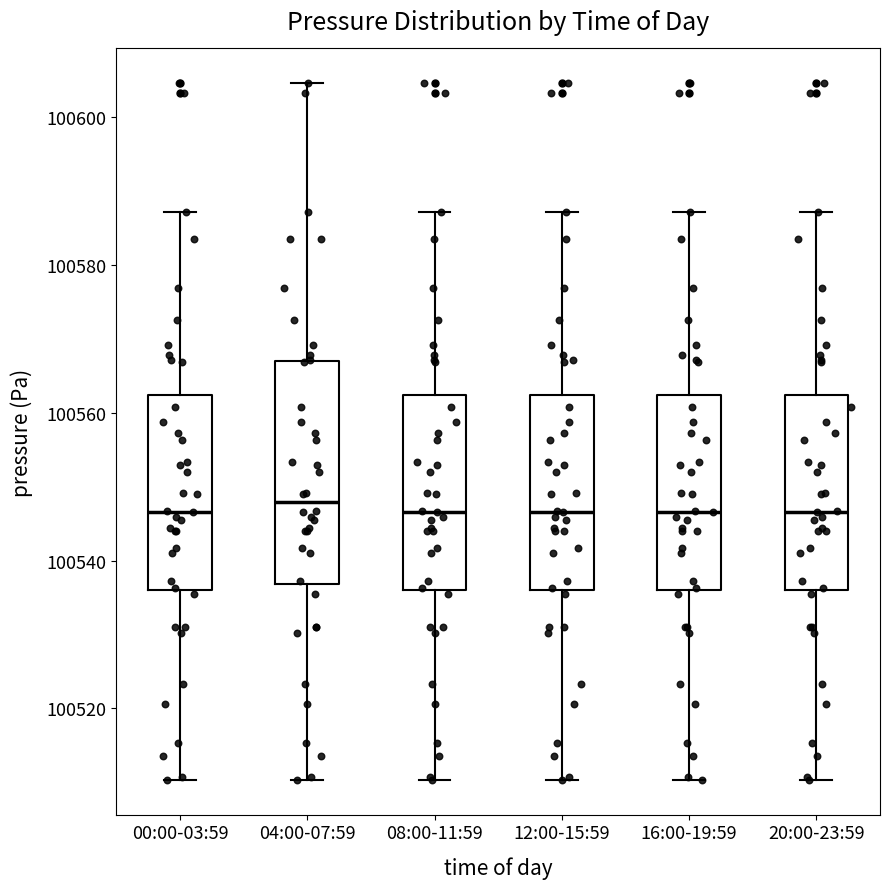

Reading left to right, transcribe this box plot: for each box, give where its median line is, the range the box spans, and where its two whiskers end, as read against the y-axis. The values are not printed on the chart, so give them approximately, as read against the axis.

00:00-03:59: median 100546, box 100536 to 100562, whiskers 100510 to 100588
04:00-07:59: median 100548, box 100536 to 100566, whiskers 100510 to 100604
08:00-11:59: median 100546, box 100536 to 100562, whiskers 100510 to 100588
12:00-15:59: median 100546, box 100536 to 100562, whiskers 100510 to 100588
16:00-19:59: median 100546, box 100536 to 100562, whiskers 100510 to 100588
20:00-23:59: median 100546, box 100536 to 100562, whiskers 100510 to 100588